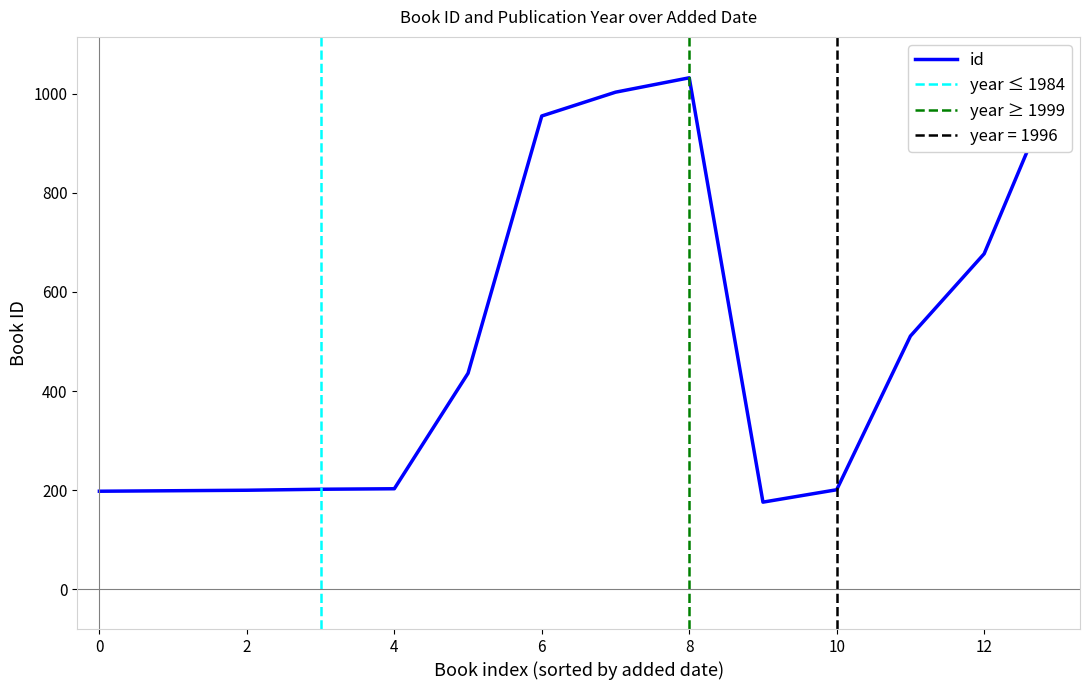

What is the difference between the second highest and second lowest values in the year series?

24